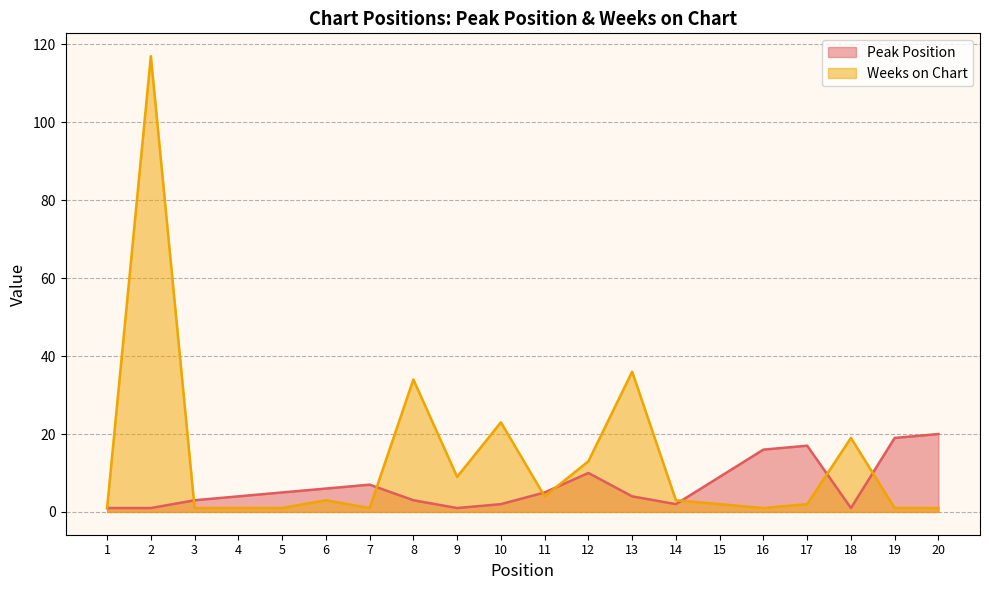

What is the value of the Weeks on Chart point at the 6th from the left?

3